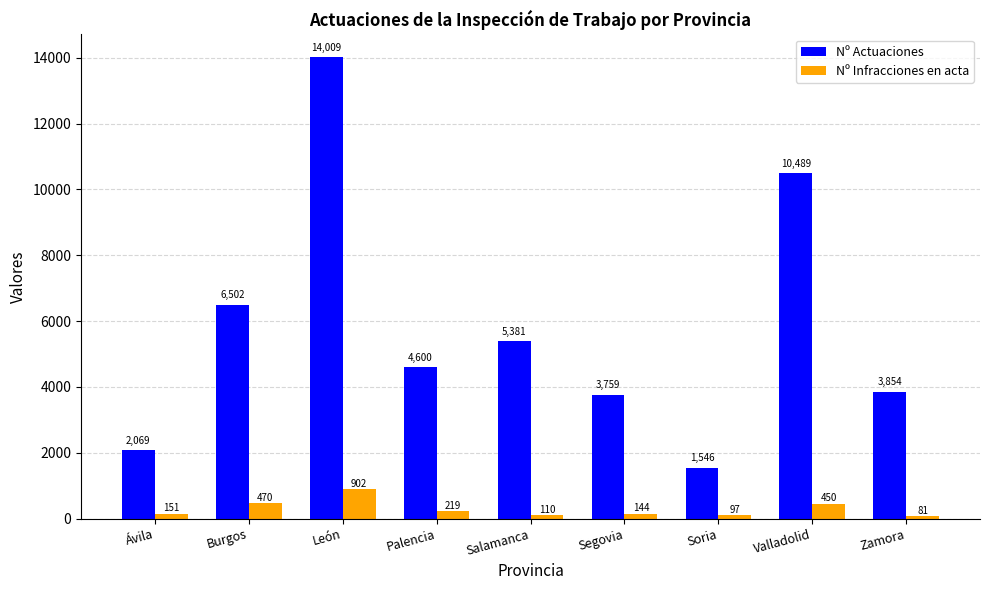

What is the label of the 7th bar from the left?

Soria